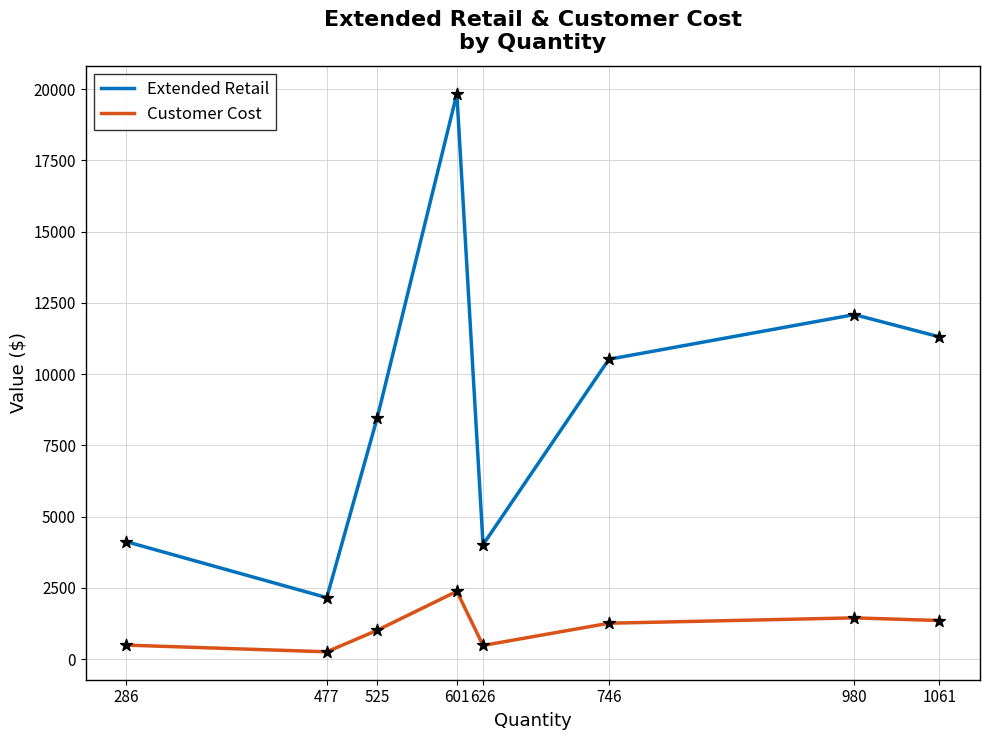

What is the total value across all series at 601?

22213.0